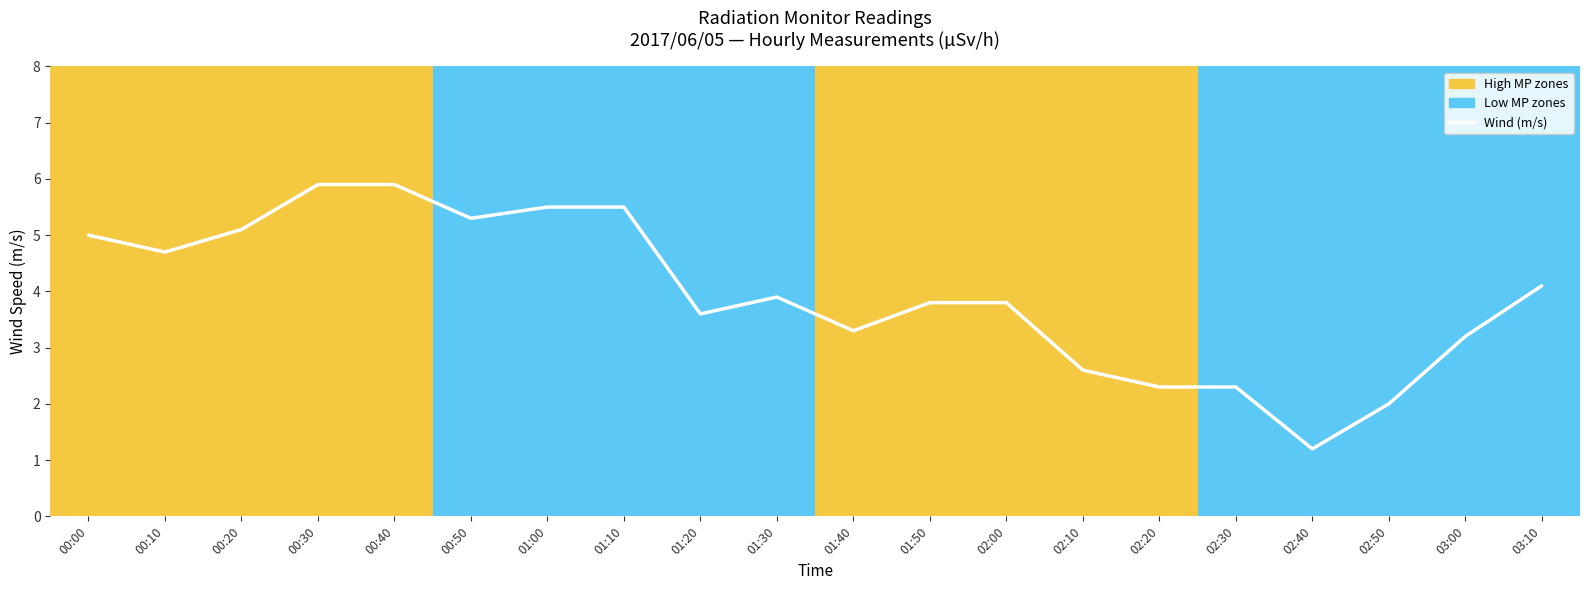

What is the average value?

4.0